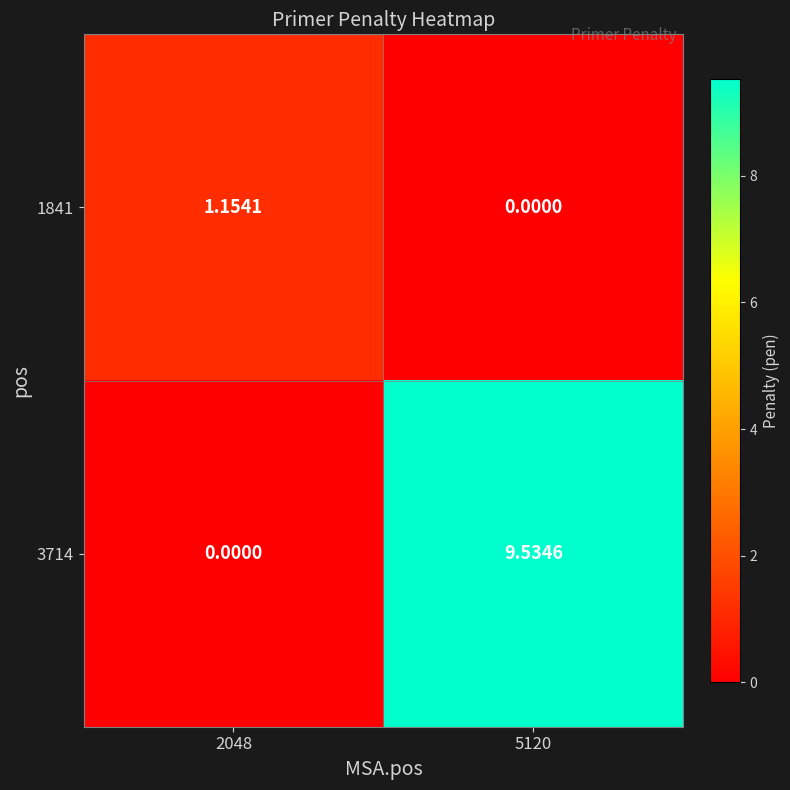

Is the value of 3714 at 5120 greater than the value of 1841 at 2048?

Yes